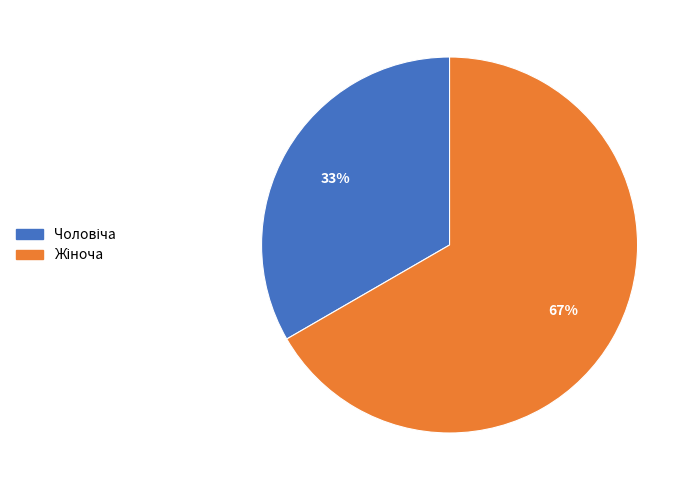

To the nearest percent, what is the average slice percentage?

50%